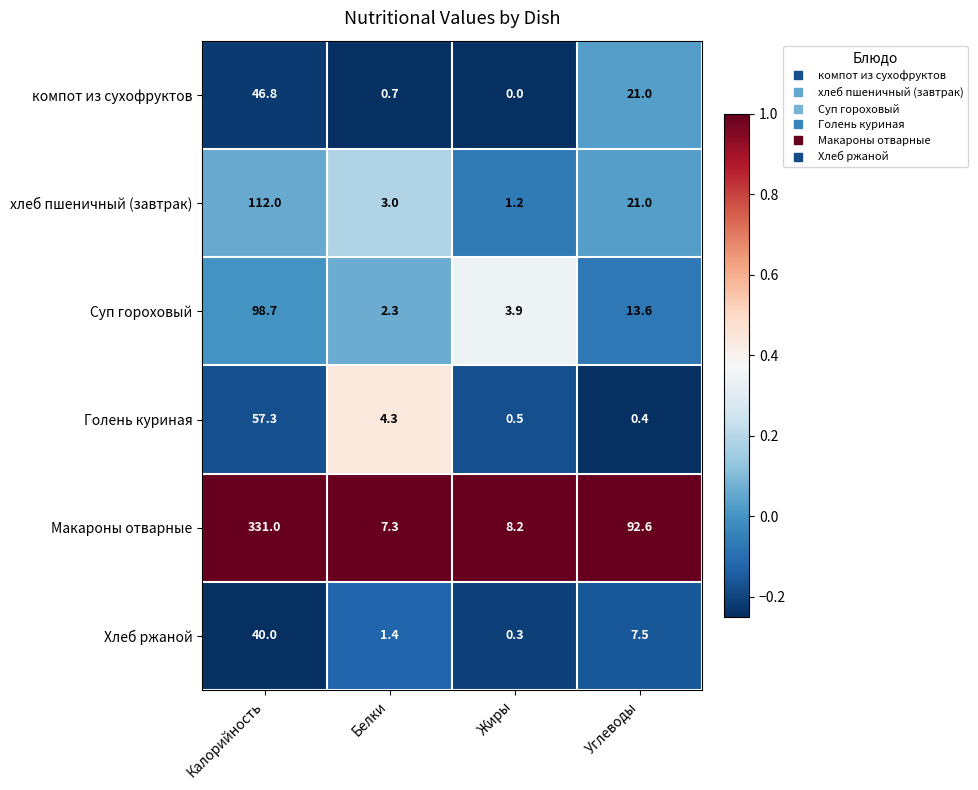

Reading right to left, what are all the values shown in this chart?

компот из сухофруктов: 21.0	0.0	0.7	46.8
хлеб пшеничный (завтрак): 21.0	1.2	3.0	112.0
Суп гороховый: 13.6	3.9	2.3	98.7
Голень куриная: 0.4	0.5	4.3	57.3
Макароны отварные: 92.6	8.2	7.3	331.0
Хлеб ржаной: 7.5	0.3	1.4	40.0